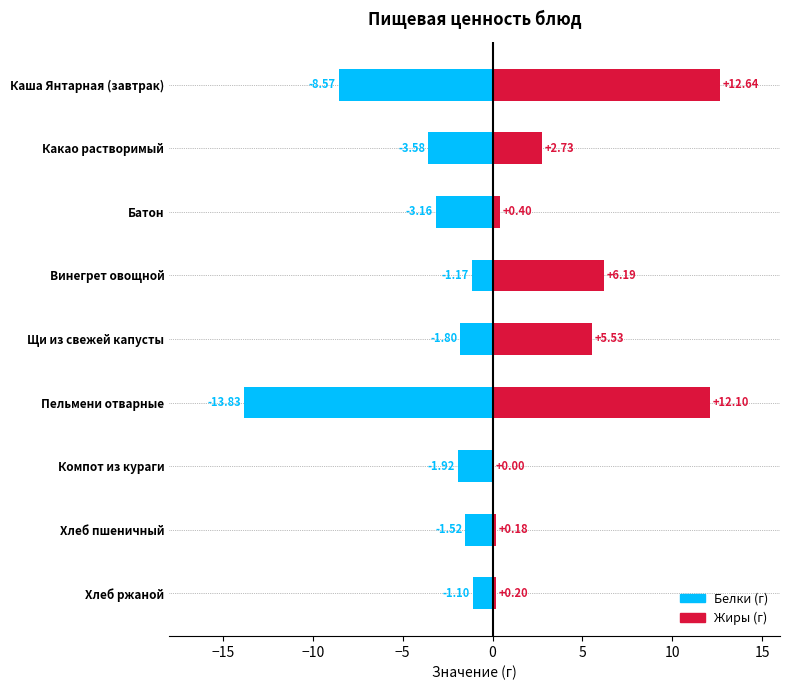

What are all the series names shown in the legend?

Белки, Жиры